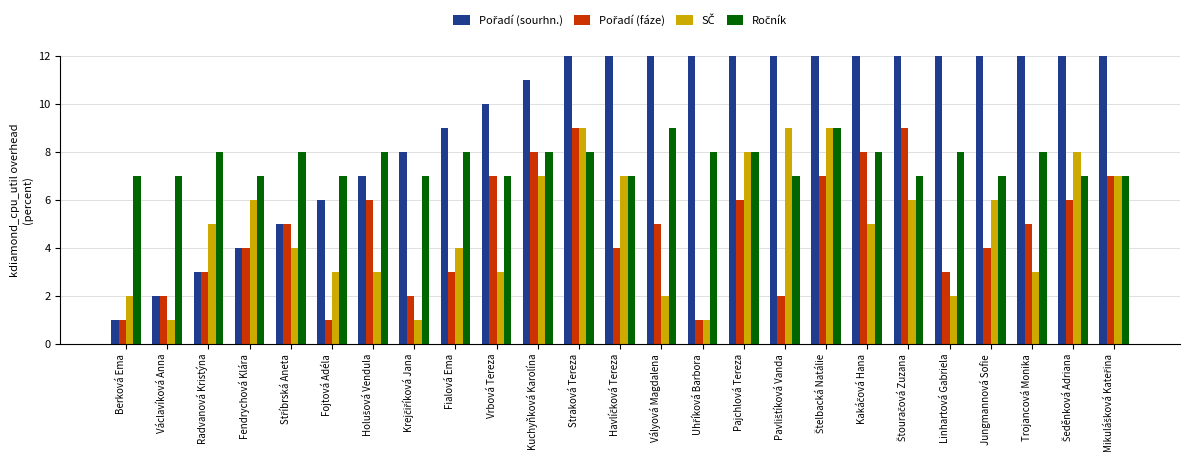

At Fendrychová Klára, list the series in order from largest to smallest.

Ročník, SČ, Pořadí (sourhn.), Pořadí (fáze)